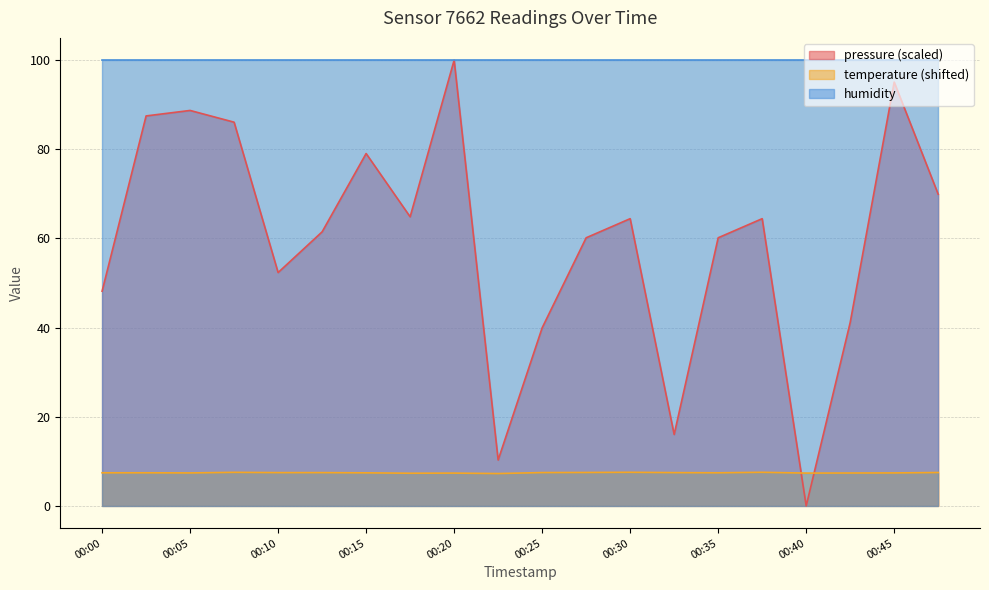

Where is temperature nearest to the value 7?

00:22